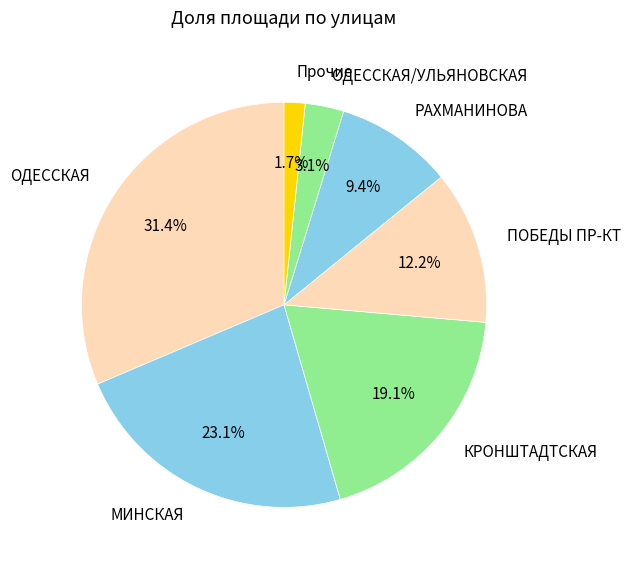

Is there a majority slice in this chart?

No